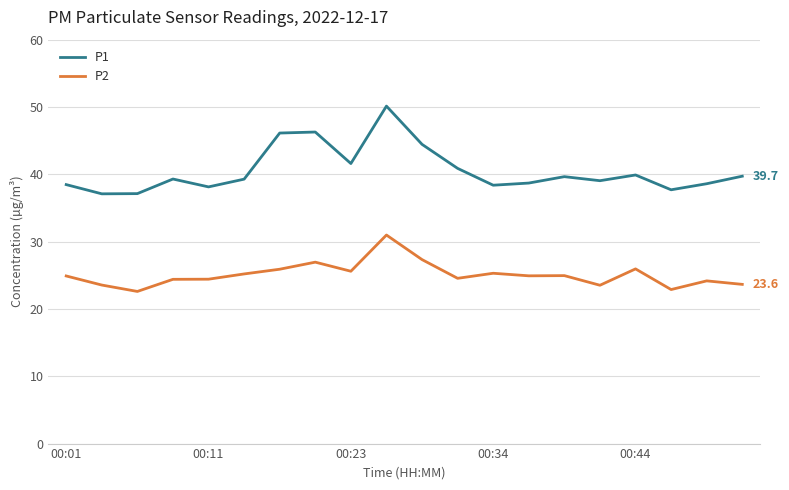

At how many categories does at least one series exceed 29?

20